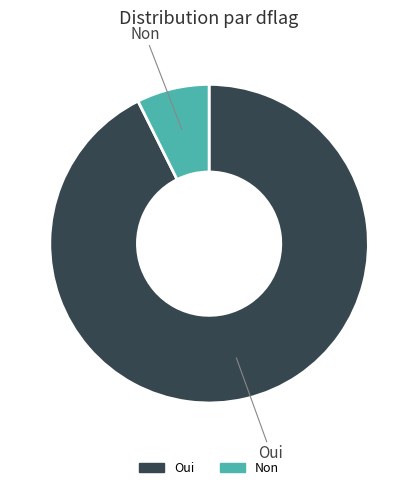

Does any single category account for the majority?

Yes